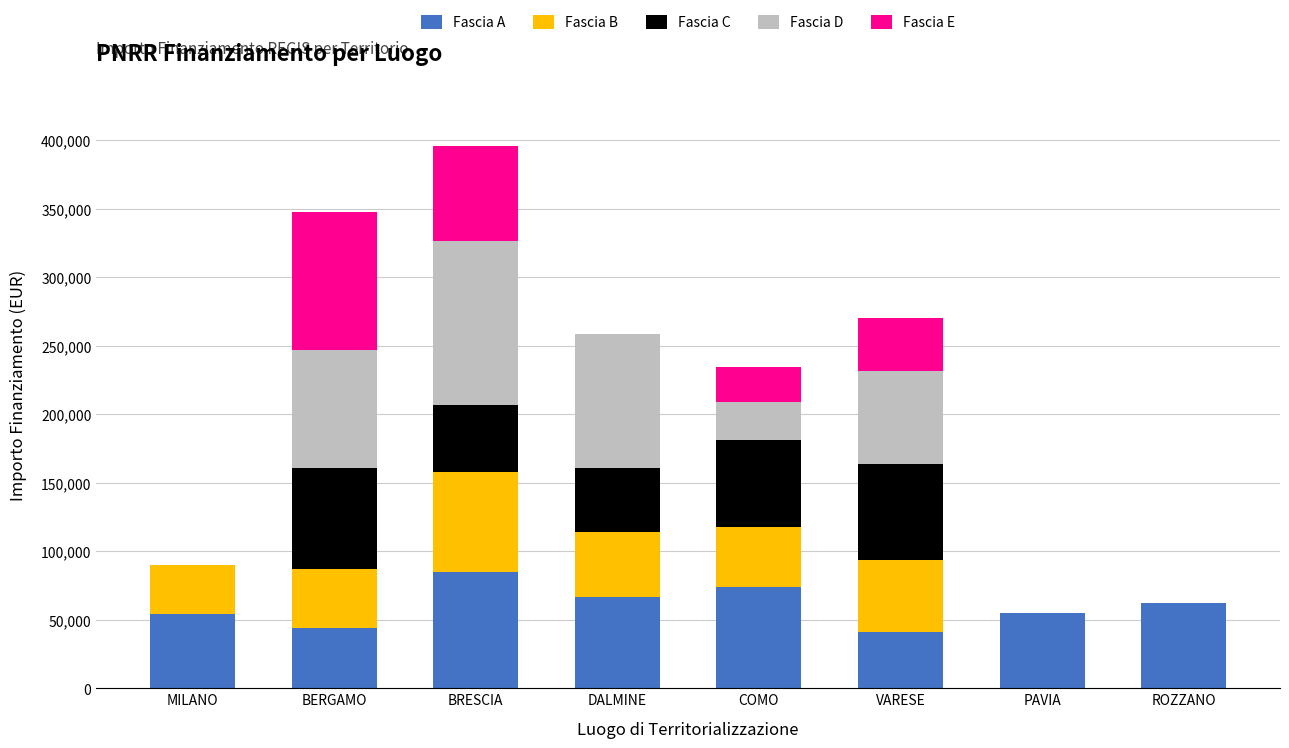

What is the sum of the Fascia A values at PAVIA and ROZZANO?

116640.1